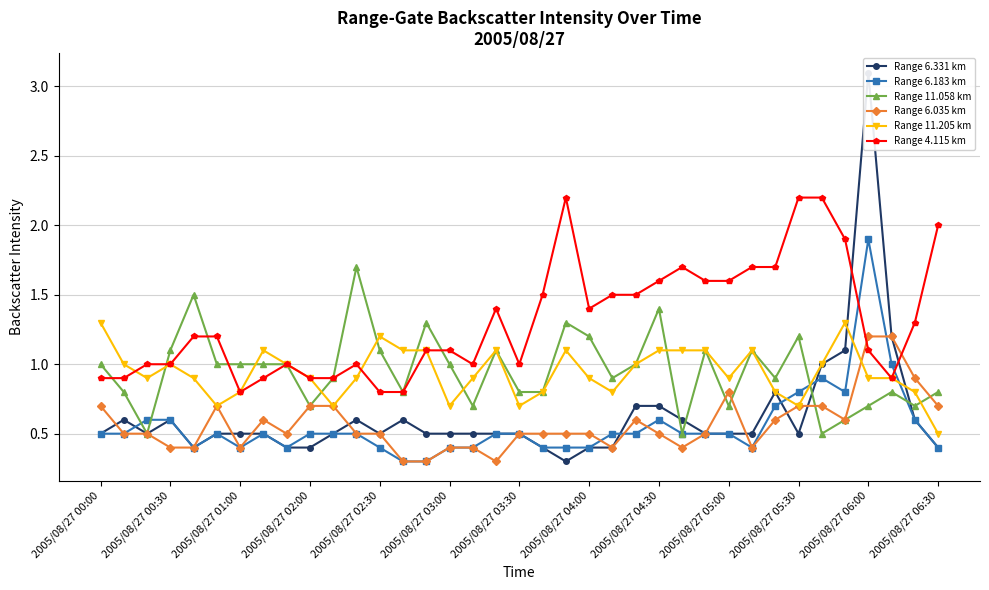

What is the minimum value for Range 6.183 km?

0.3